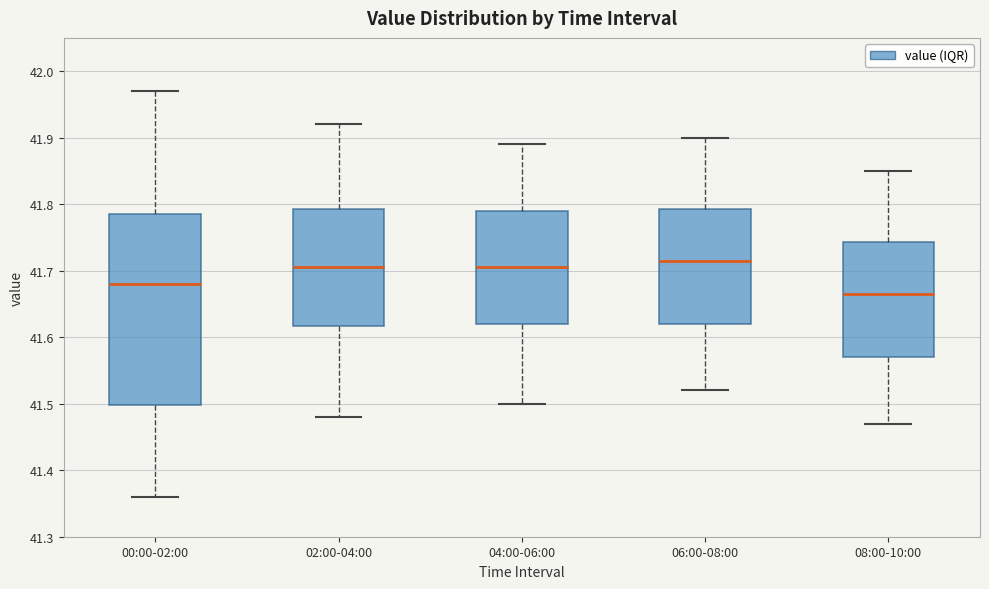

Reading left to right, read every box against the y-axis: the position of its median line, the range the box covers, and the ends of its whiskers. The values are not printed on the chart, so give them approximately, as read against the axis.

00:00-02:00: median 41.68, box 41.50 to 41.79, whiskers 41.36 to 41.97
02:00-04:00: median 41.71, box 41.62 to 41.79, whiskers 41.48 to 41.92
04:00-06:00: median 41.71, box 41.62 to 41.79, whiskers 41.50 to 41.89
06:00-08:00: median 41.72, box 41.62 to 41.79, whiskers 41.52 to 41.90
08:00-10:00: median 41.67, box 41.57 to 41.74, whiskers 41.47 to 41.85